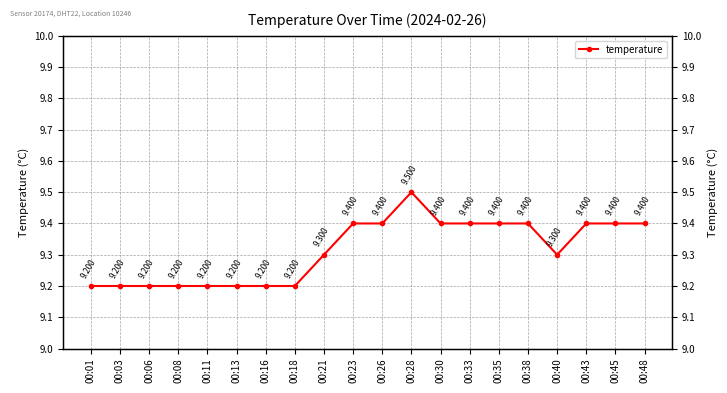

Reading left to right, transcribe all the data shown in this chart.

00:01=9.2	00:03=9.2	00:06=9.2	00:08=9.2	00:11=9.2	00:13=9.2	00:16=9.2	00:18=9.2	00:21=9.3	00:23=9.4	00:26=9.4	00:28=9.5	00:30=9.4	00:33=9.4	00:35=9.4	00:38=9.4	00:40=9.3	00:43=9.4	00:45=9.4	00:48=9.4